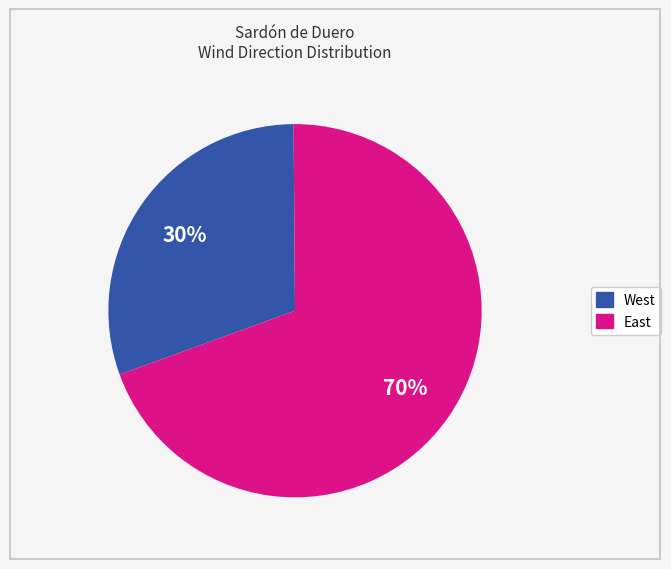

To the nearest percent, what portion does East represent?

70%